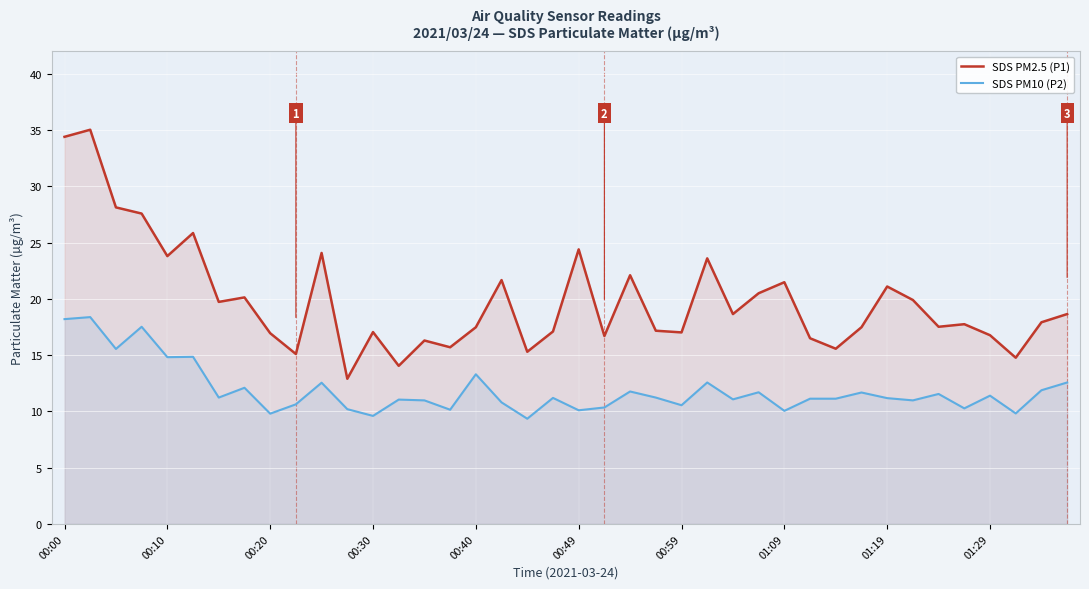

Which series has the largest total across all categories?

SDS PM2.5 (P1)